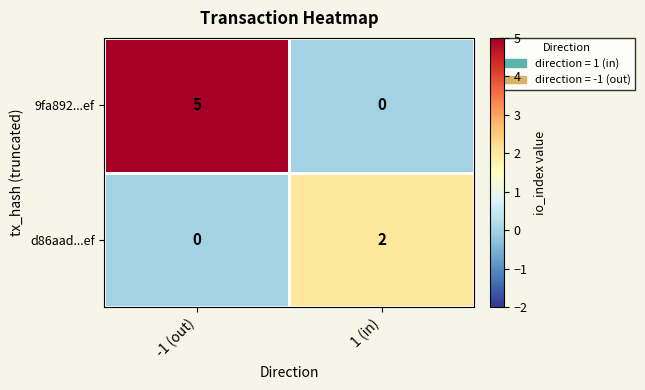

The value of 9fa892...ef at -1 (out) is 9. True or false?

False